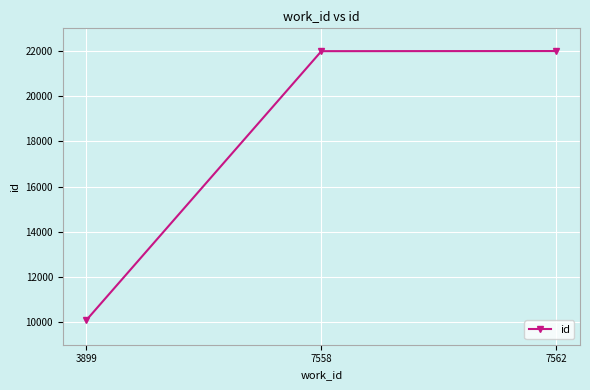

What is the average value?

18023